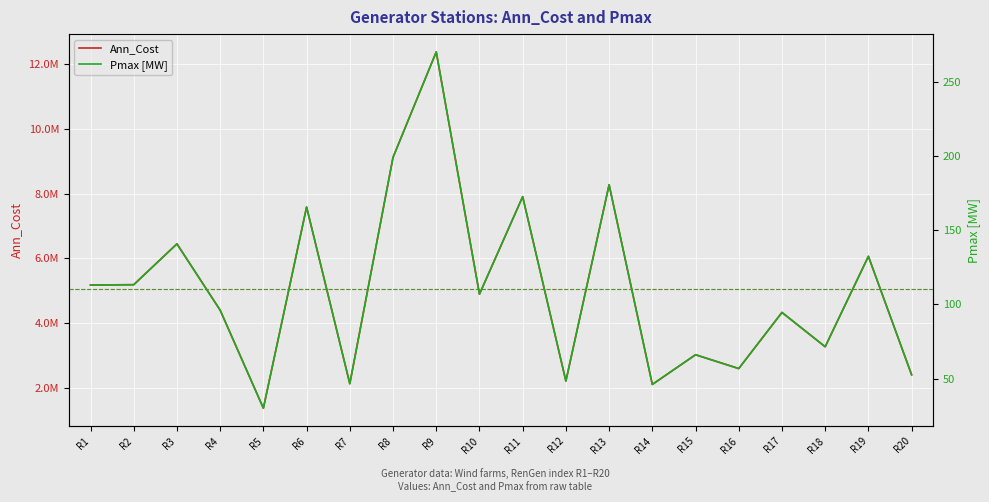

What are all the series names shown in the legend?

Ann_Cost, Pmax [MW]